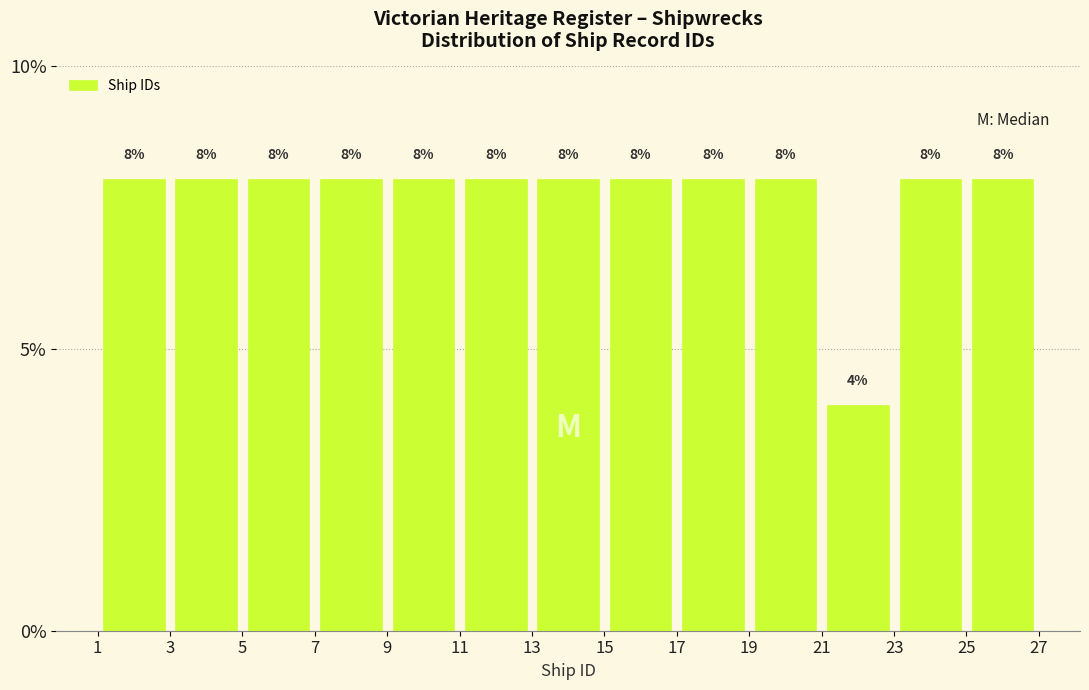

What is the height of the bar covering 17 to 19 on the x-axis?

8